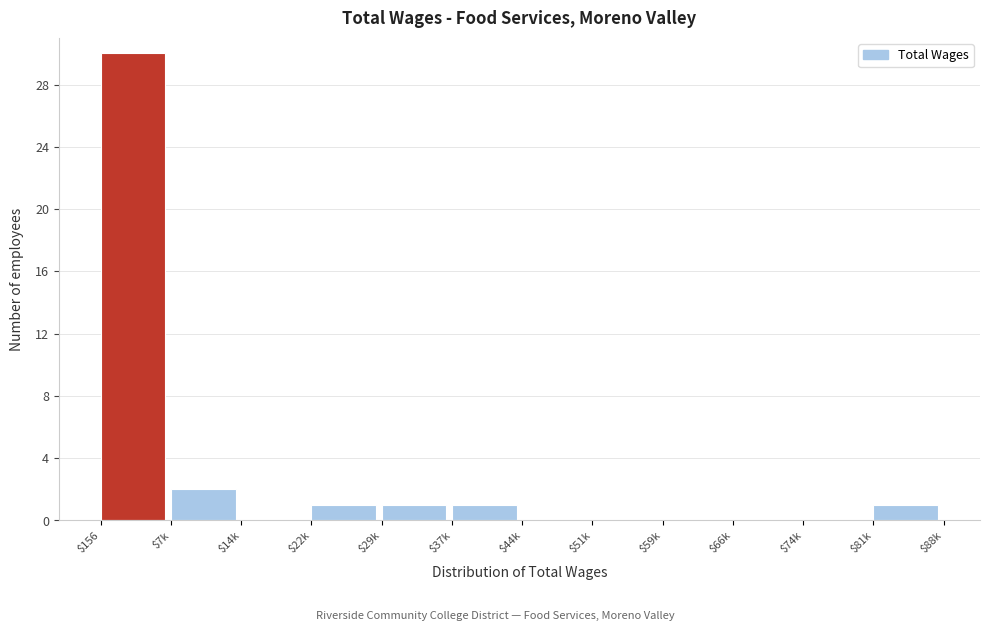

What is the sum of all values?

36